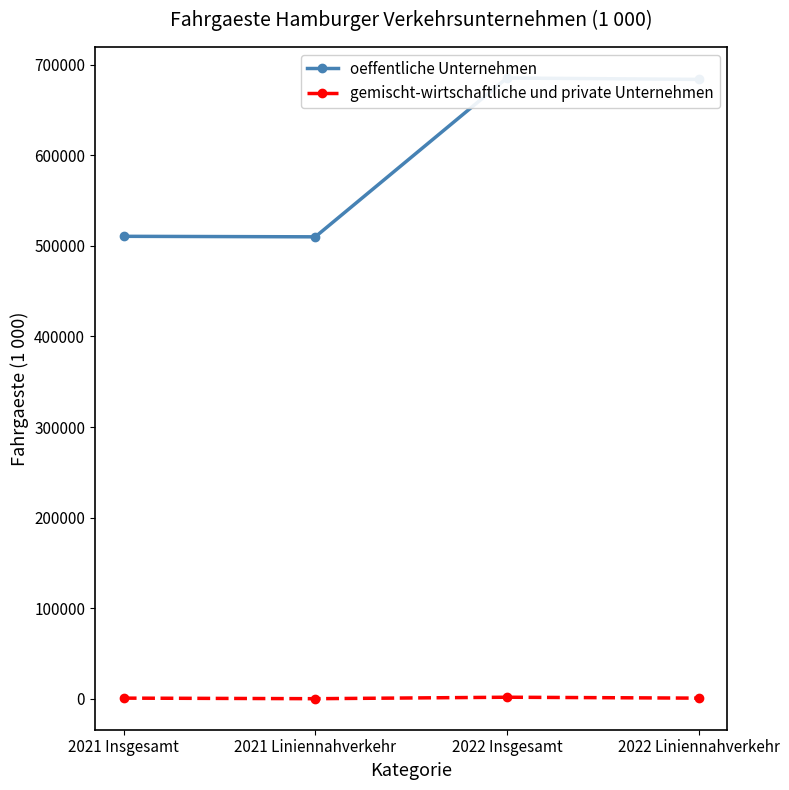

Count the number of data series in this chart.

2